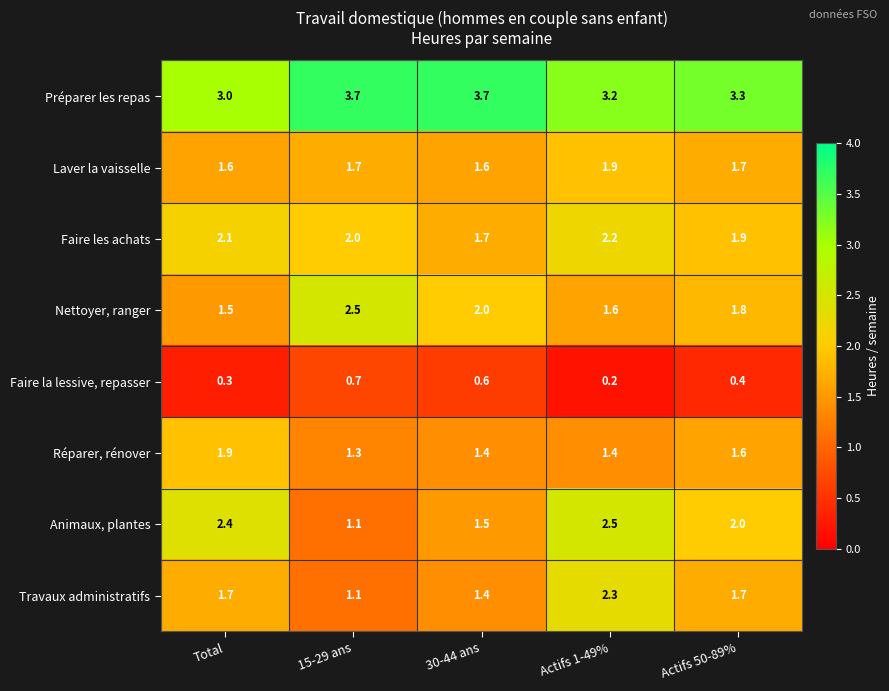

True or false: Travaux administratifs has a value of 1.1 at 15-29 ans.

True